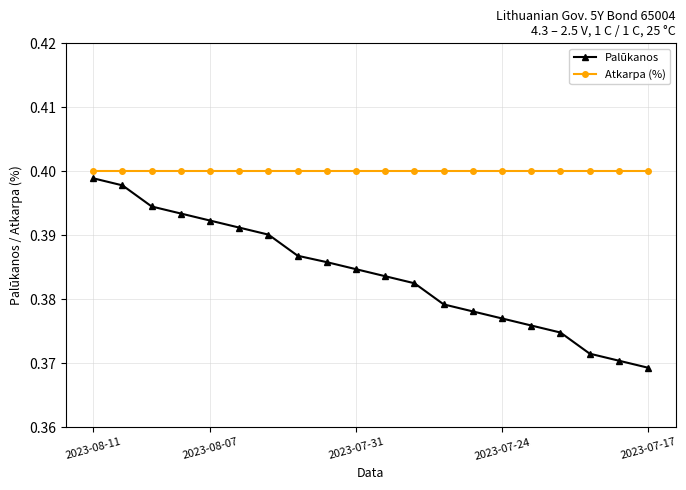

Which series has the largest total across all categories?

Atkarpa (%)